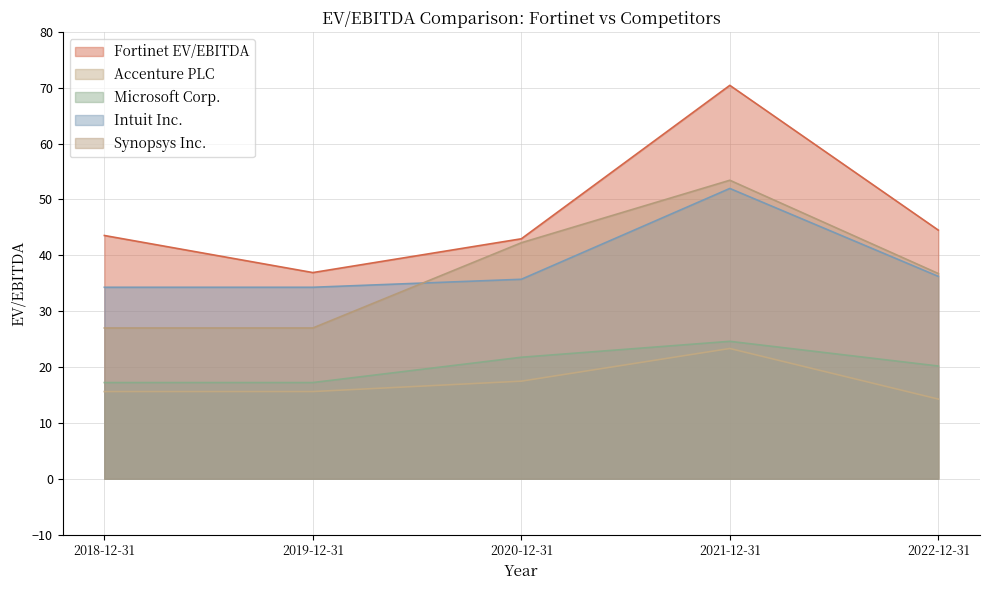

True or false: Intuit Inc. and Microsoft Corp. intersect in this chart.

False